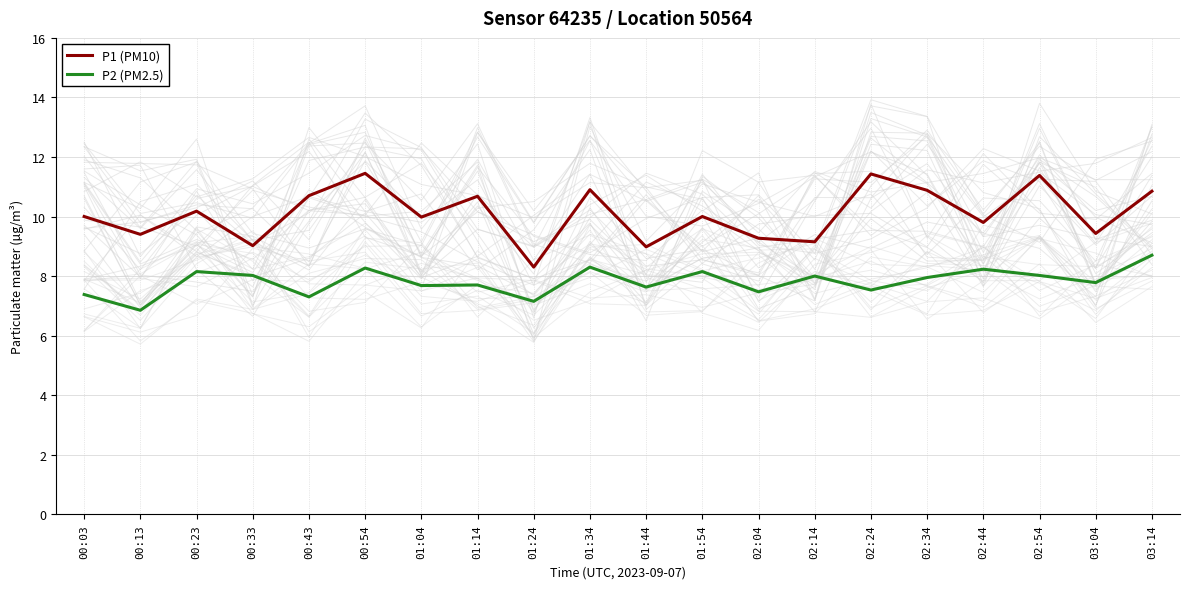

List the series in order of their peak value, highest first.

P1 (PM10), P2 (PM2.5)